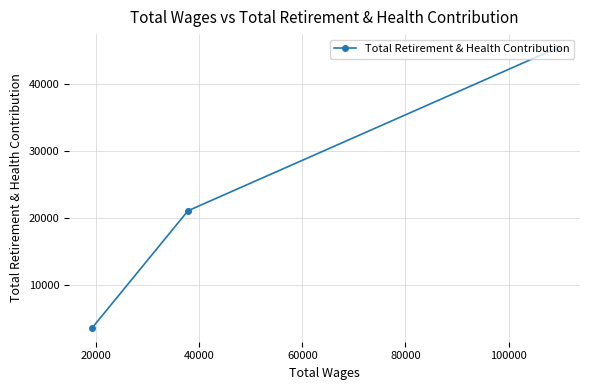

What is the smallest value displayed?

3647